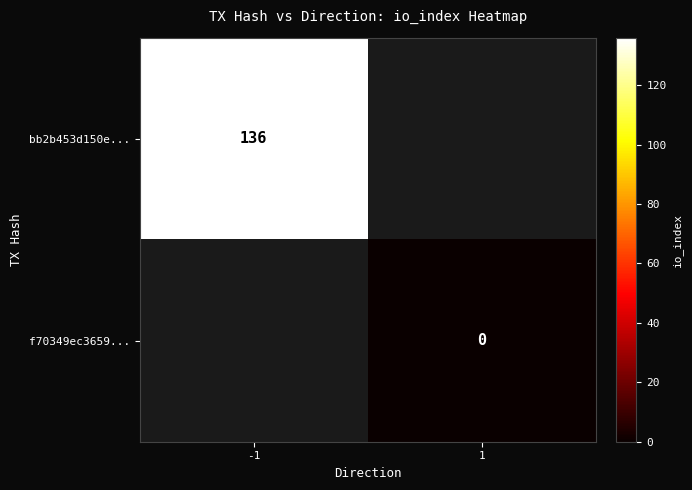

Between 1 and -1, which is larger?

-1